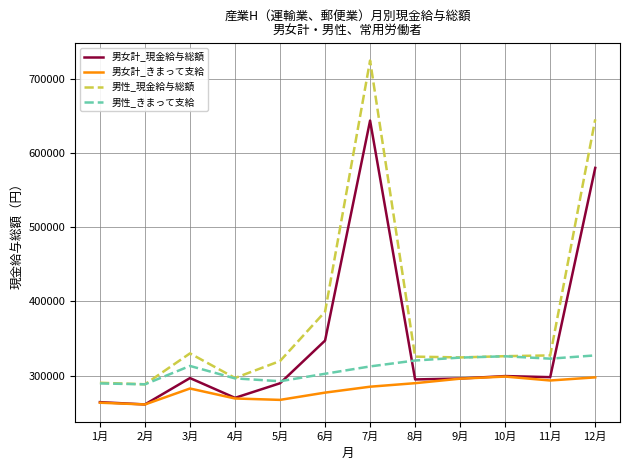

What is the spread (max minus min) of values at 3月?

47336